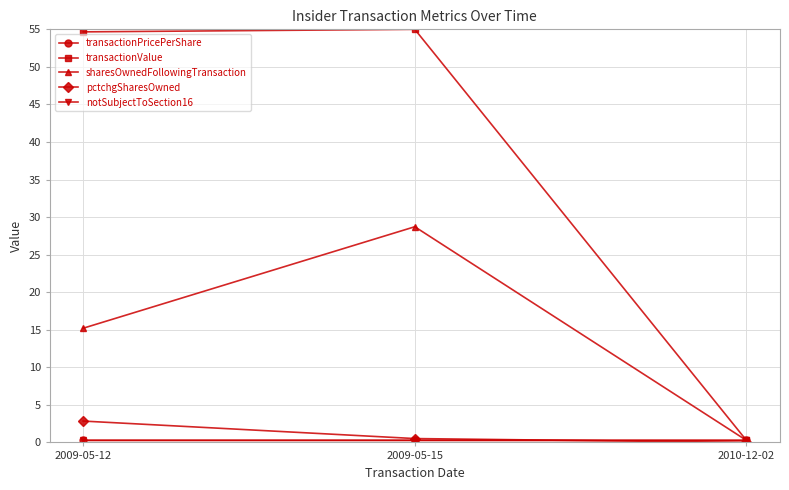

What is the total value across all series at 2009-05-15?

84.8